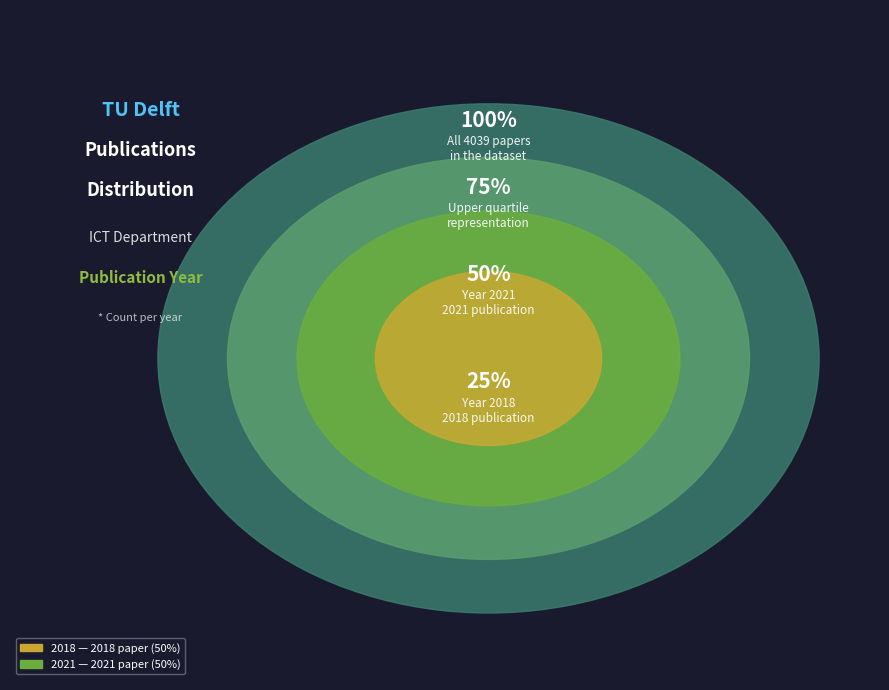

What is the smallest slice in the pie chart?

2018